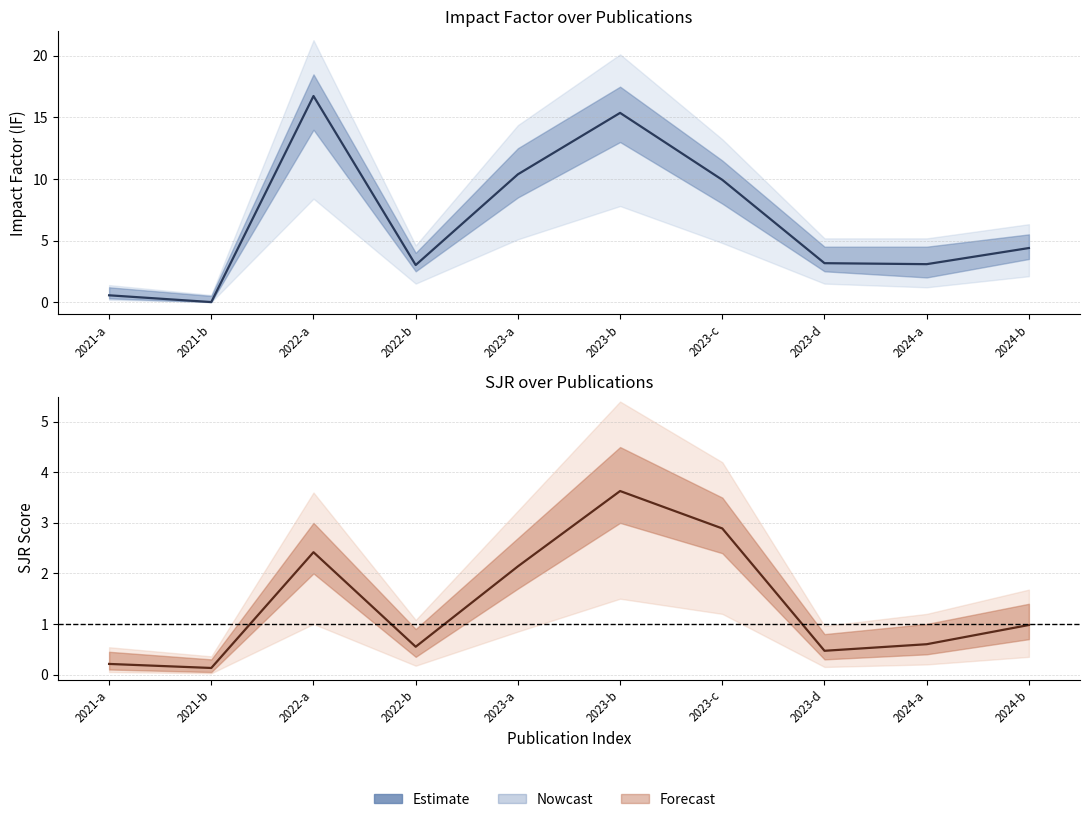

At which category does the data reach its first local peak?

2022-a